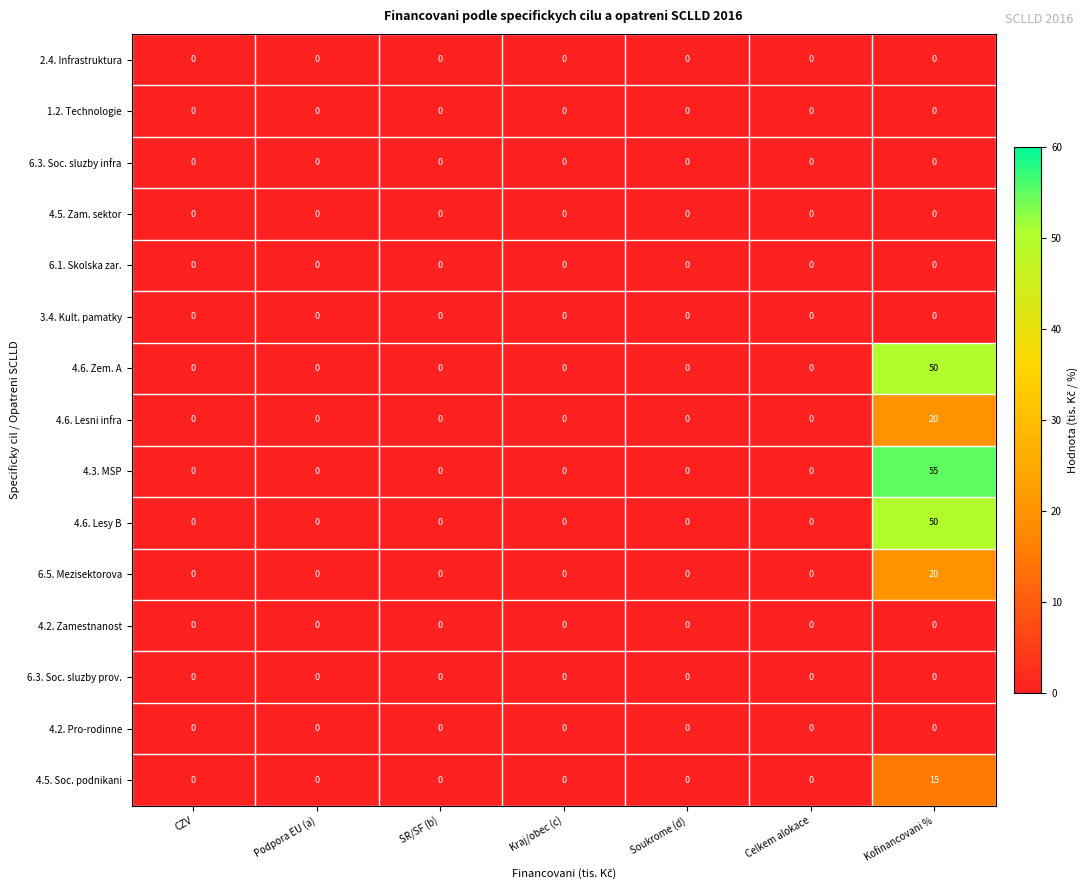

What is the maximum value shown in the chart?

55